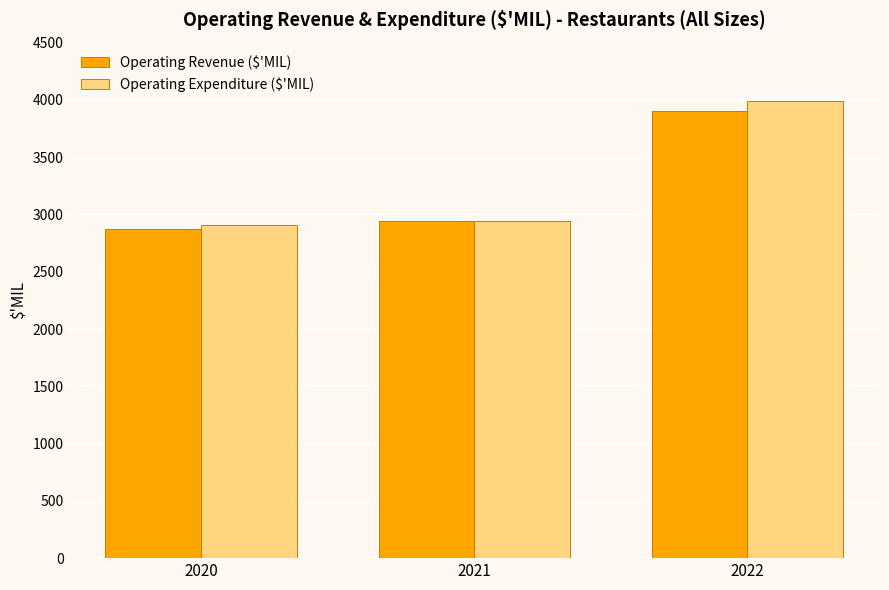

At how many categories does at least one series exceed 3076?

1